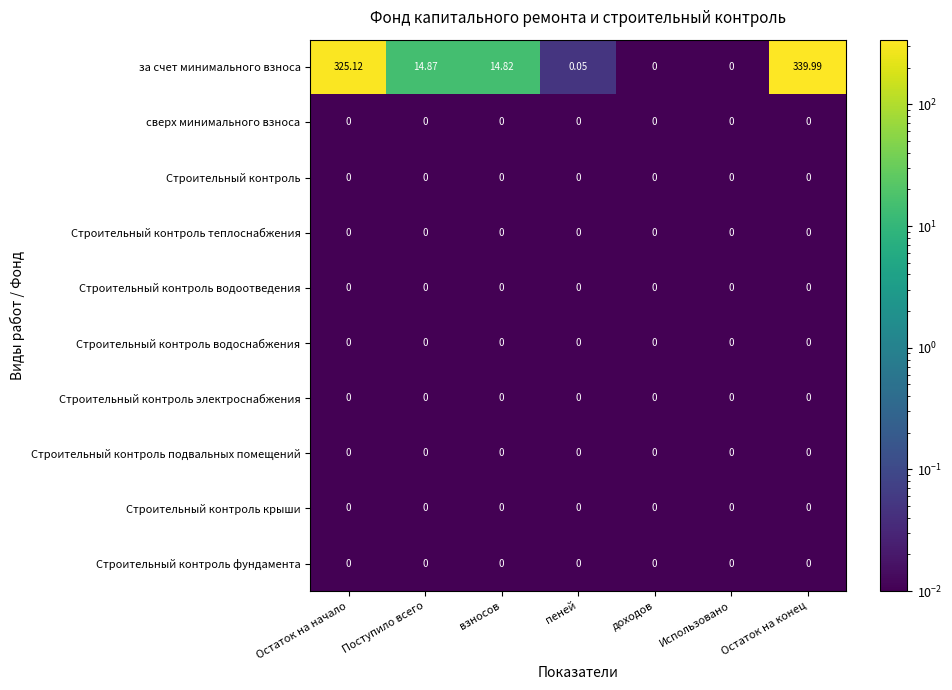

Which series has the largest total across all categories?

за счет минимального взноса